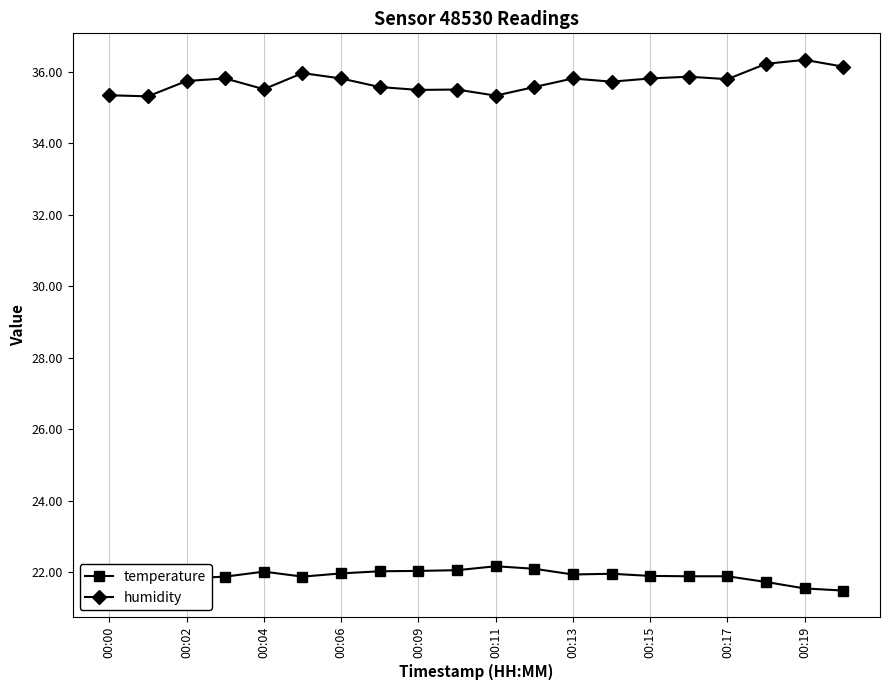

True or false: temperature has more than 1 points higher than both neighbors.

True